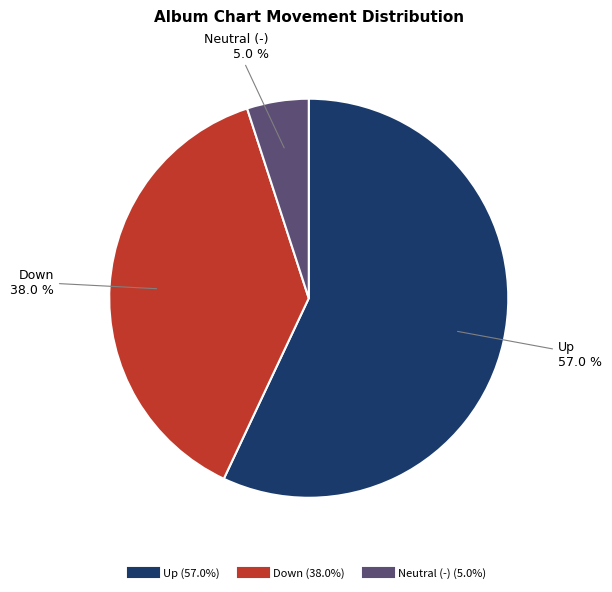

How many slices are in this pie chart?

3